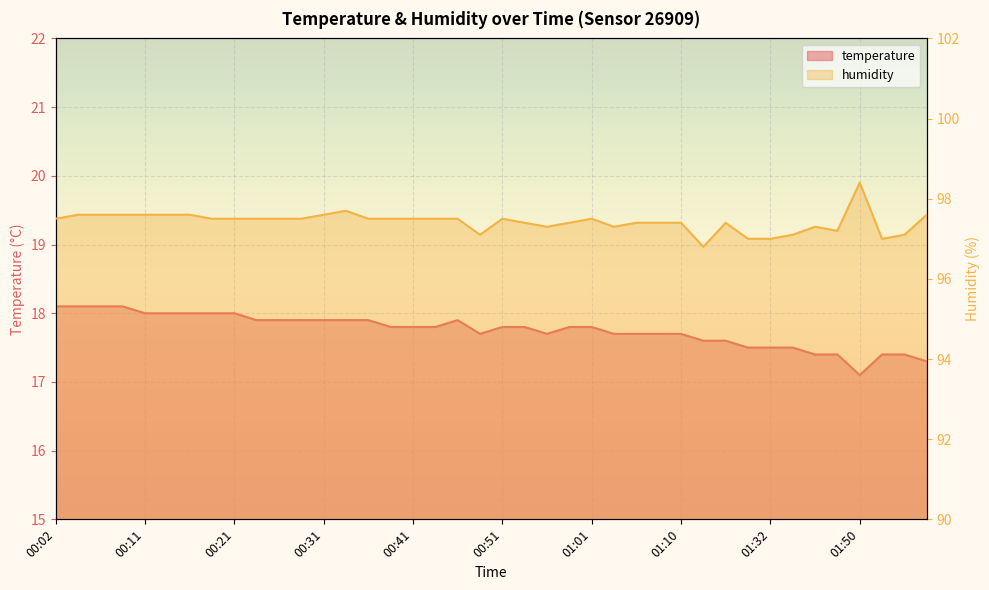

Between 00:31 and 01:32, which series saw the biggest shift?

temperature